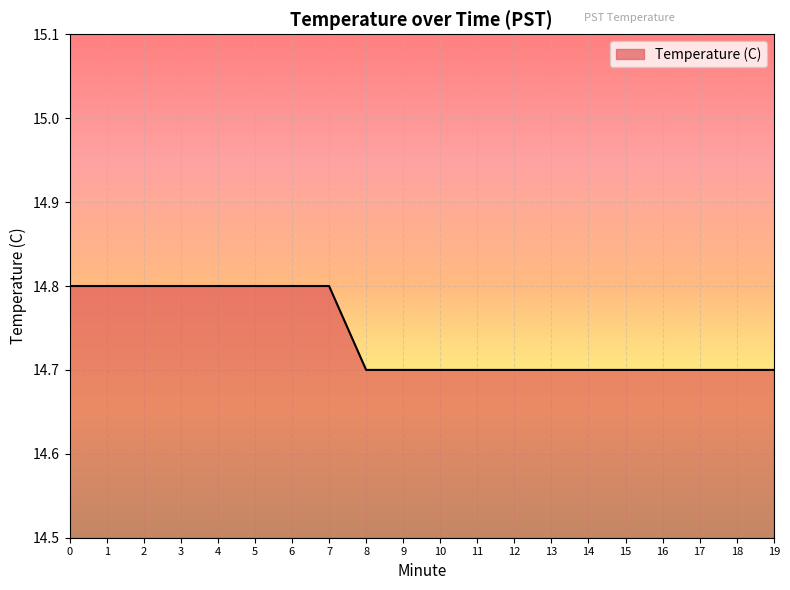

Between 6 and 16, which is larger?

6